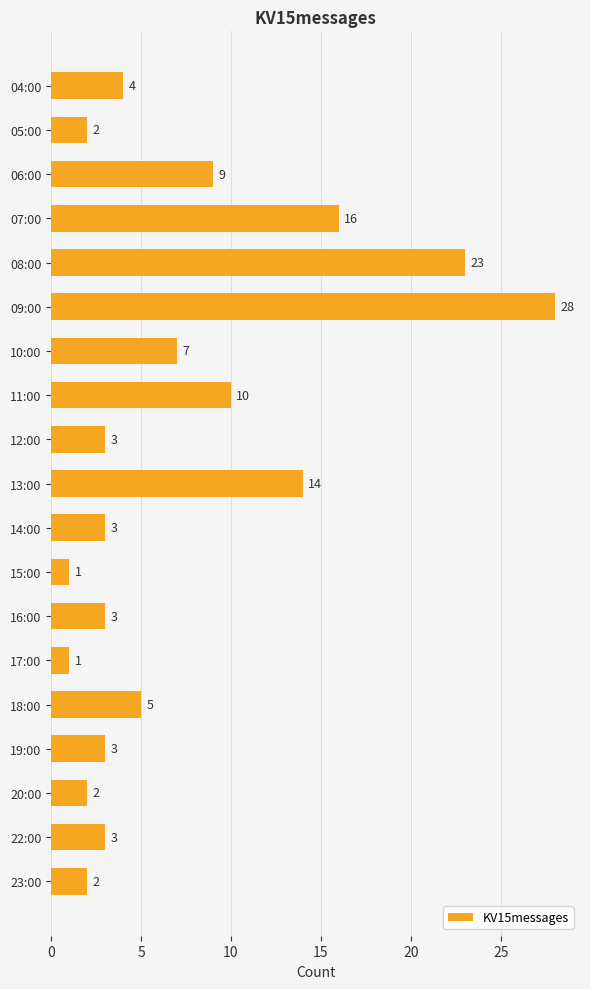

Reading top to bottom, extract all data points from this chart.

4	2	9	16	23	28	7	10	3	14	3	1	3	1	5	3	2	3	2